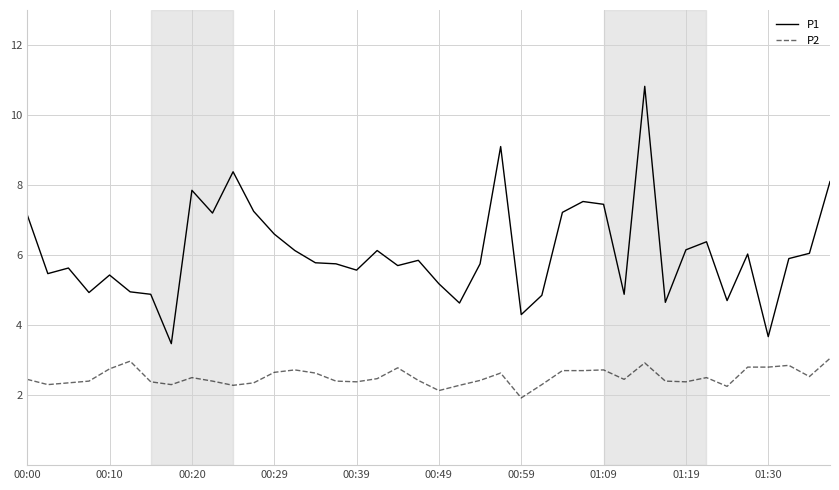

Which series has the widest spread of values?

P1